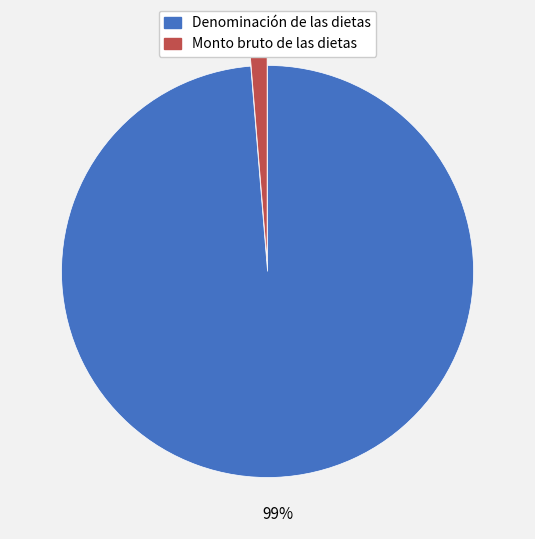

Is there any slice that represents more than half of the pie?

Yes